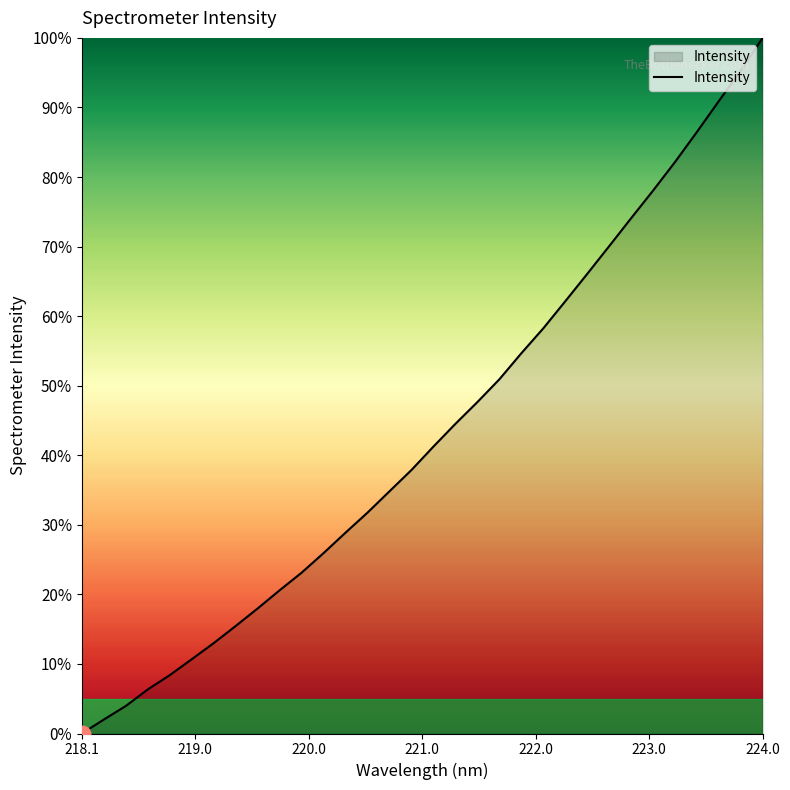

What is the average value?

43.2